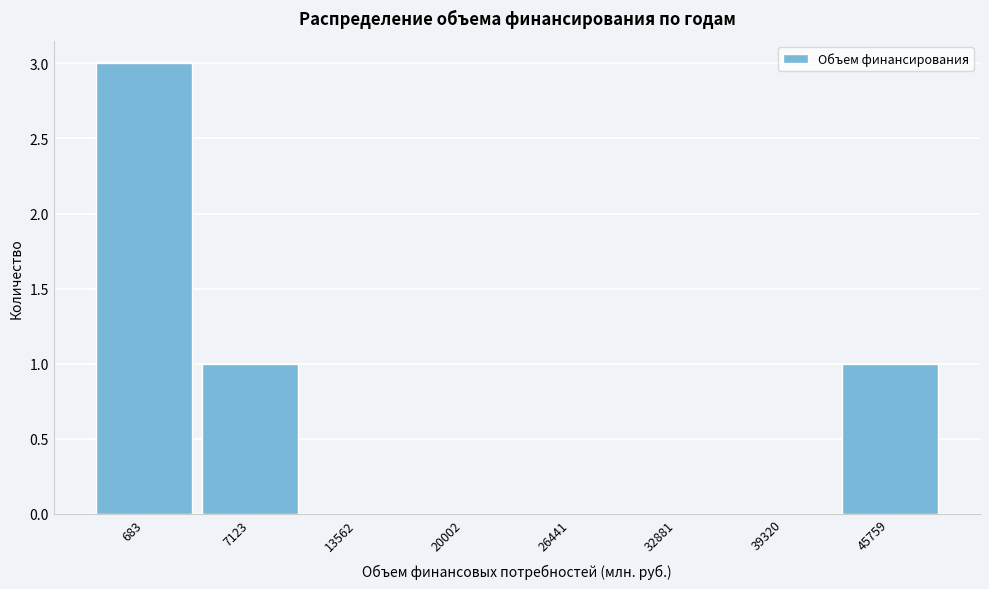

Reading left to right, transcribe all the data shown in this chart.

683=3	7123=1	13562=0	20002=0	26441=0	32881=0	39320=0	45759=1